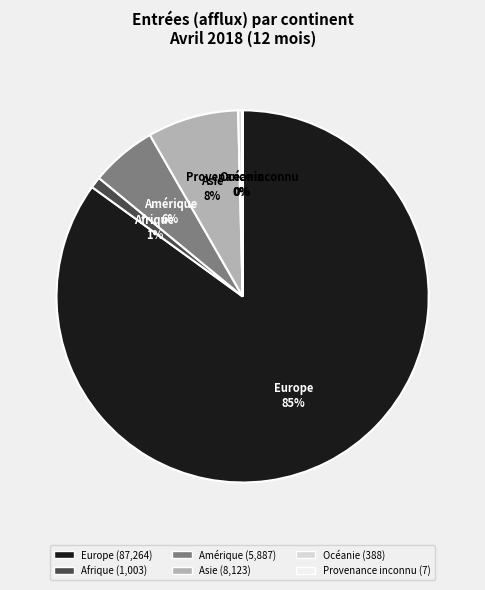

To the nearest percent, what is the difference between the largest and smallest slice percentages?

85%